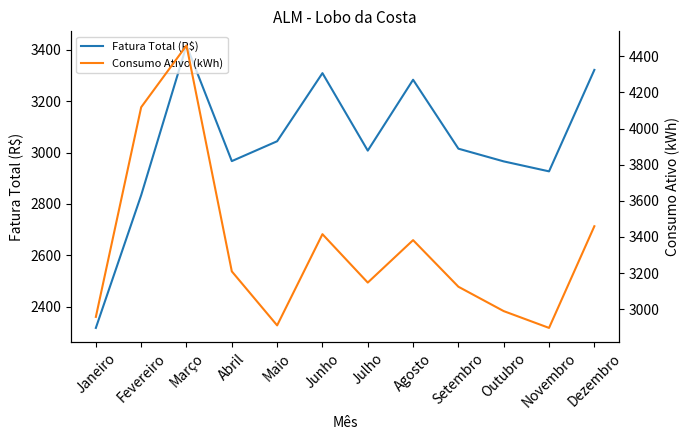

What are all the series names shown in the legend?

Fatura Total (R$), Consumo Ativo (kWh)